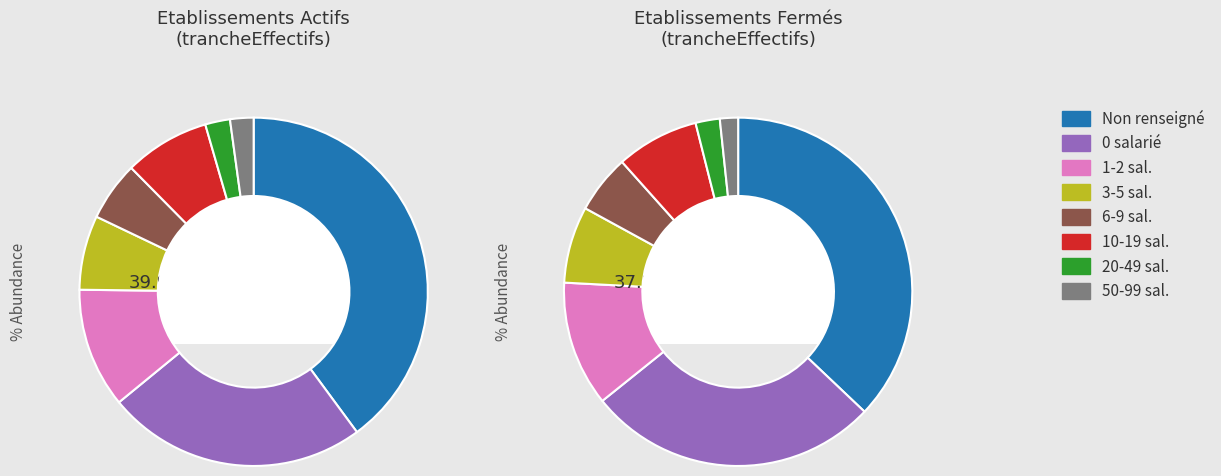

Count the number of slices in the pie.

8